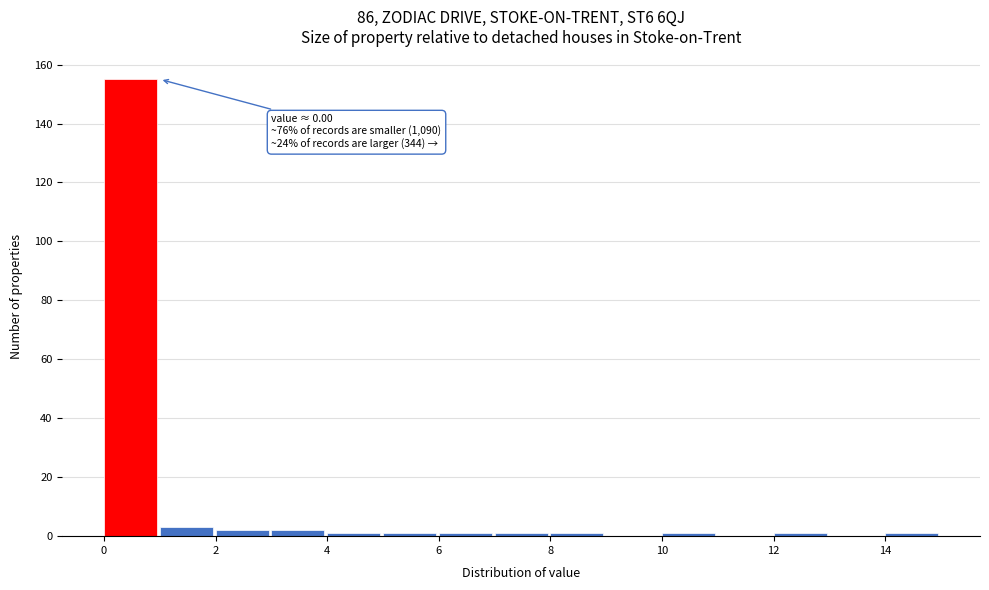

Over which range of the x-axis is the bar tallest?

0 to 1